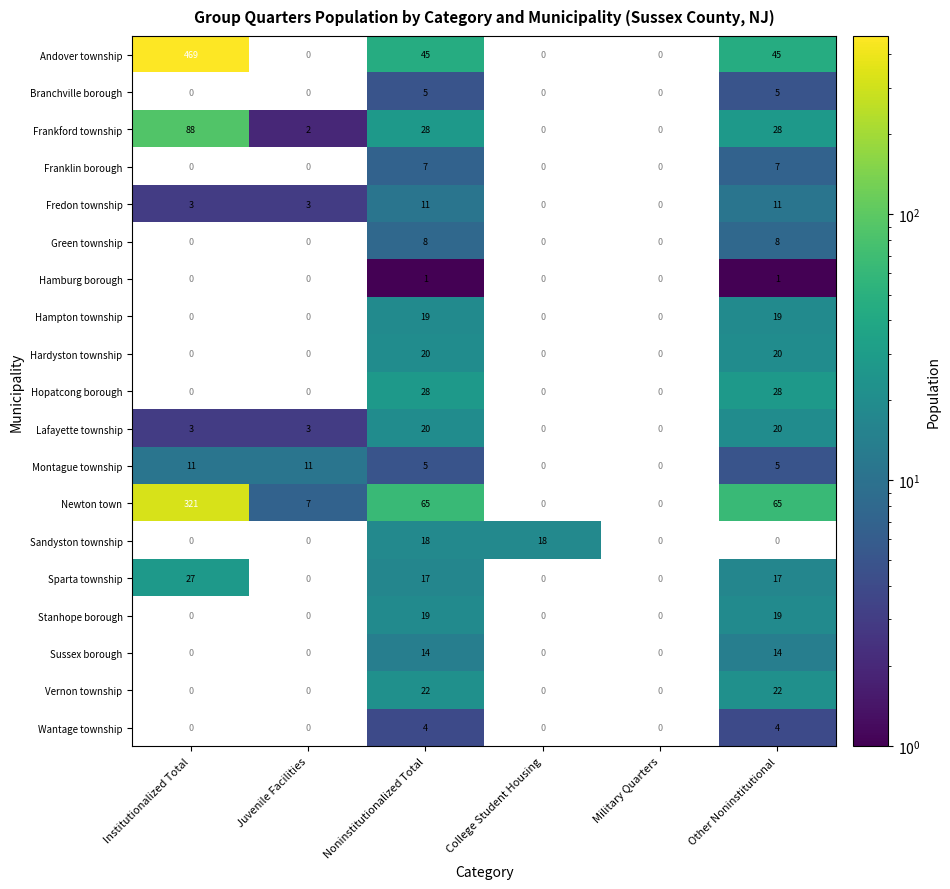

The value of Frankford township at Other Noninstitutional is 8.0. True or false?

False